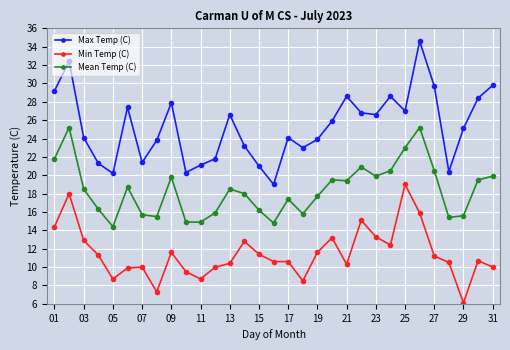

What is the maximum value for Max Temp (C)?

34.6